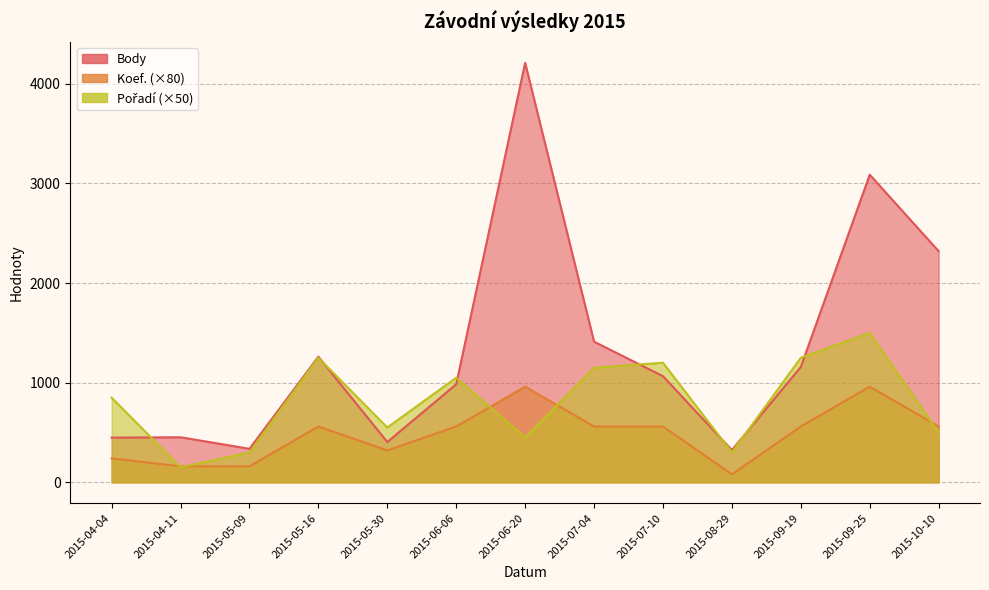

What is the difference between the maximum and minimum values in the Koef. series?

880